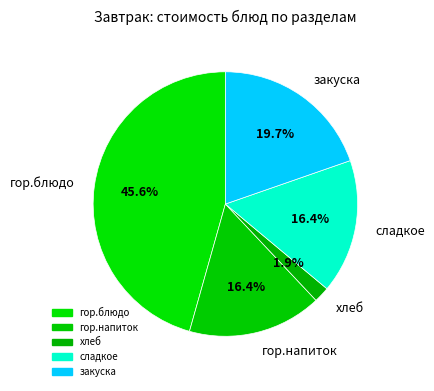

What is the largest slice in the pie chart?

гор.блюдо